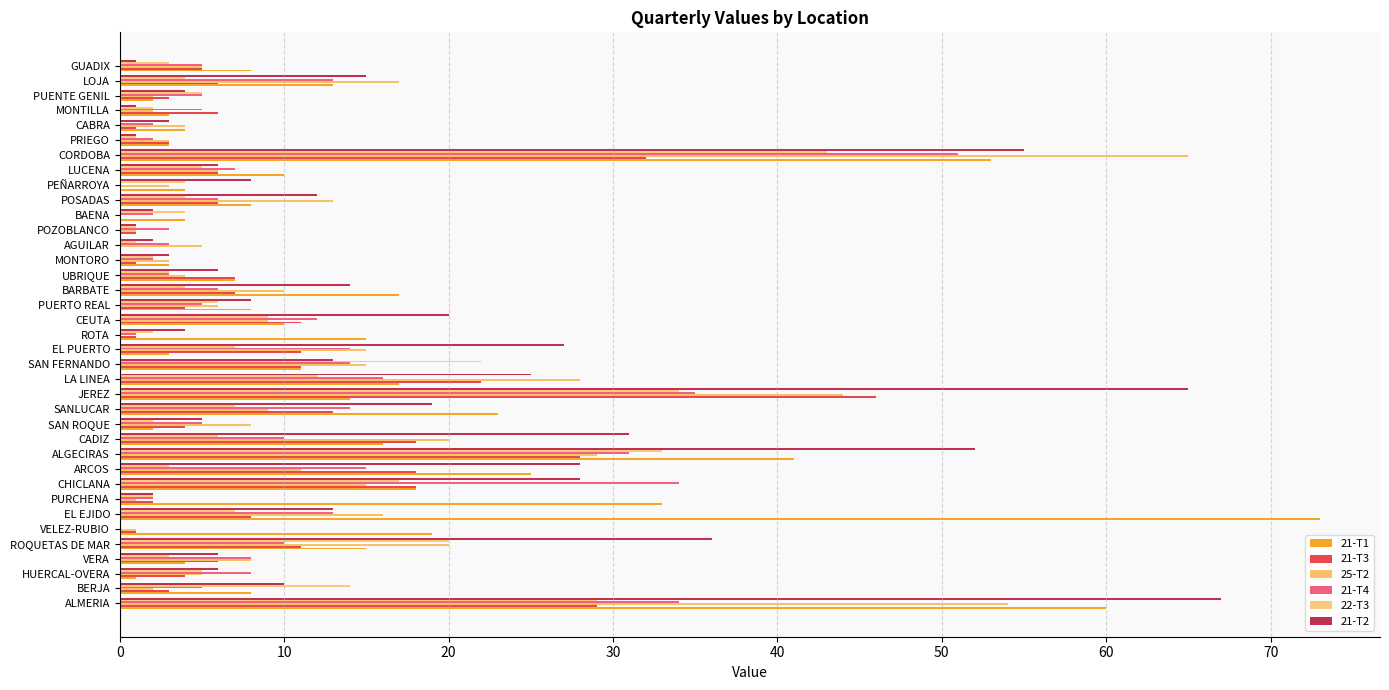

What is the value of the 21-T2 bar at the 29th from the left?

8